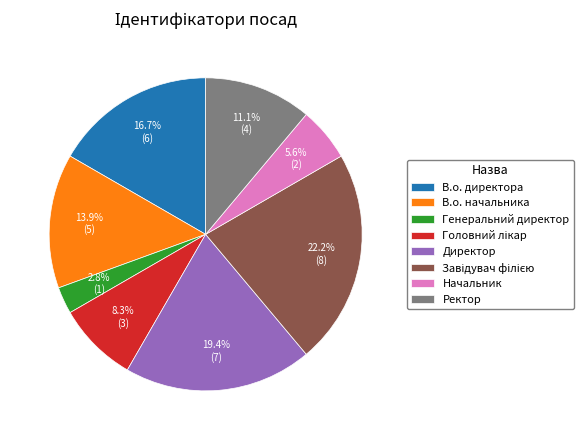

The Генеральний директор slice represents 3% of the pie. True or false?

True